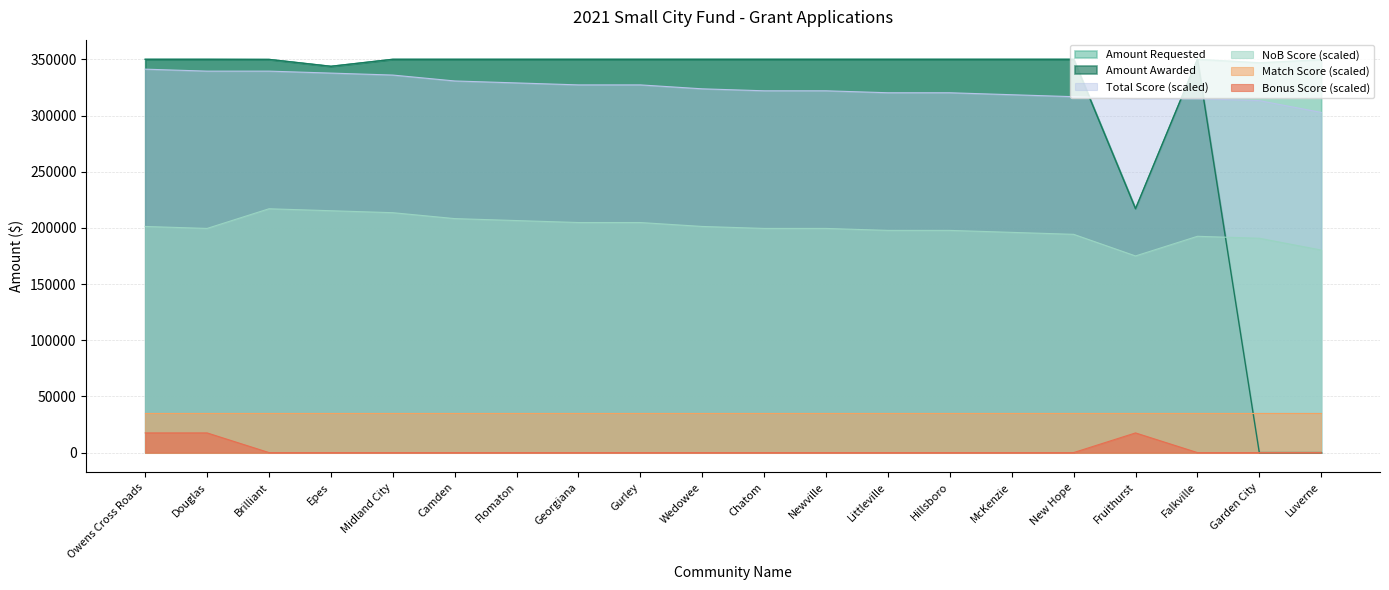

Rank the categories by Bonus value from highest to lowest.

Owens Cross Roads, Douglas, Fruithurst, Brilliant, Epes, Midland City, Camden, Flomaton, Georgiana, Gurley, Wedowee, Chatom, Newville, Littleville, Hillsboro, McKenzie, New Hope, Falkville, Garden City, Luverne